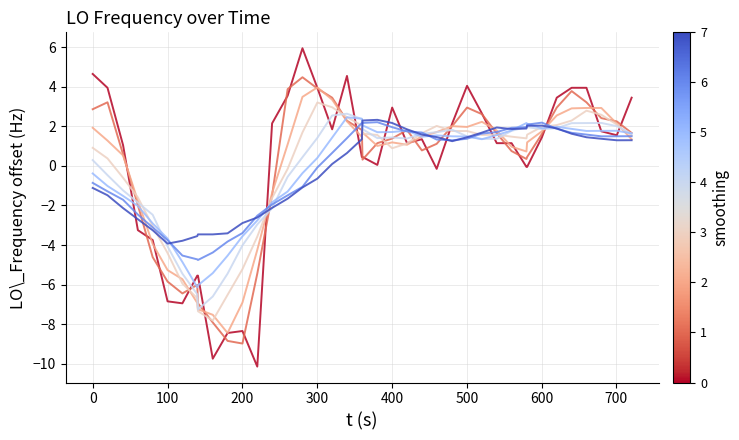

What is the minimum value shown in the chart?

-10.1